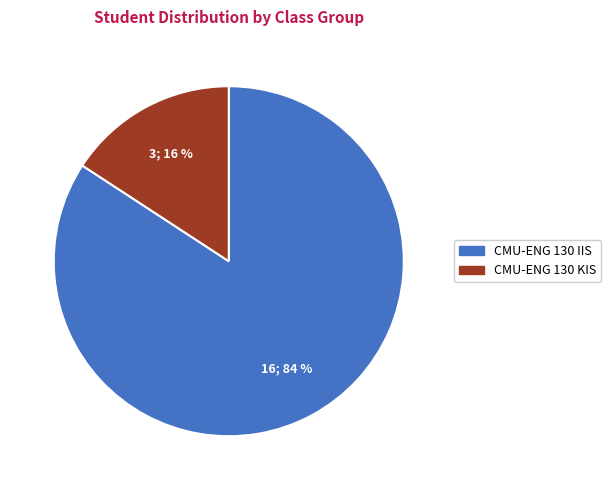

To the nearest percent, what percentage of the pie is CMU-ENG 130 IIS?

84%